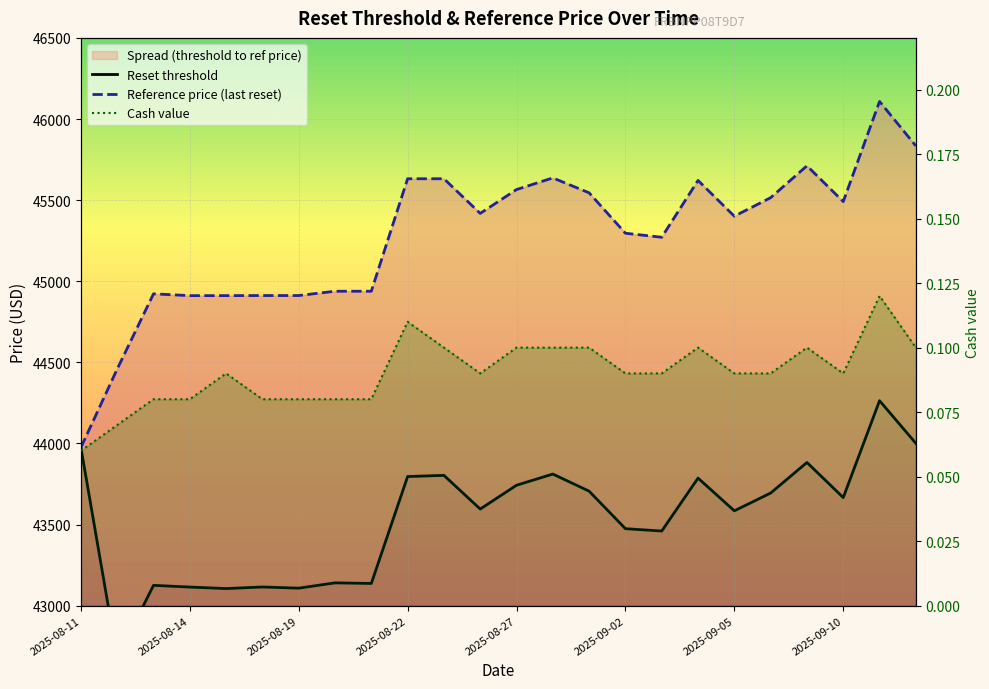

True or false: Cash value and Reference price (last reset) cross at least once.

False